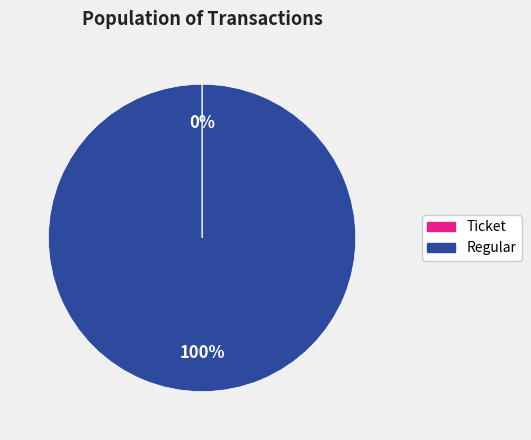

Which slice is the largest?

Regular